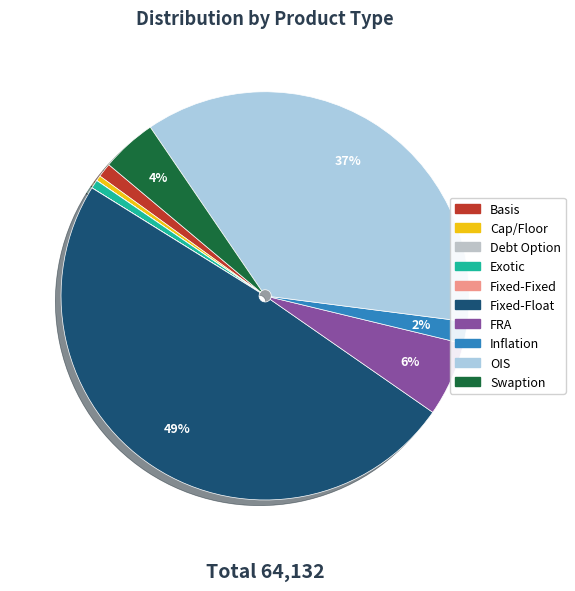

Does Basis represent more than half of the total?

No